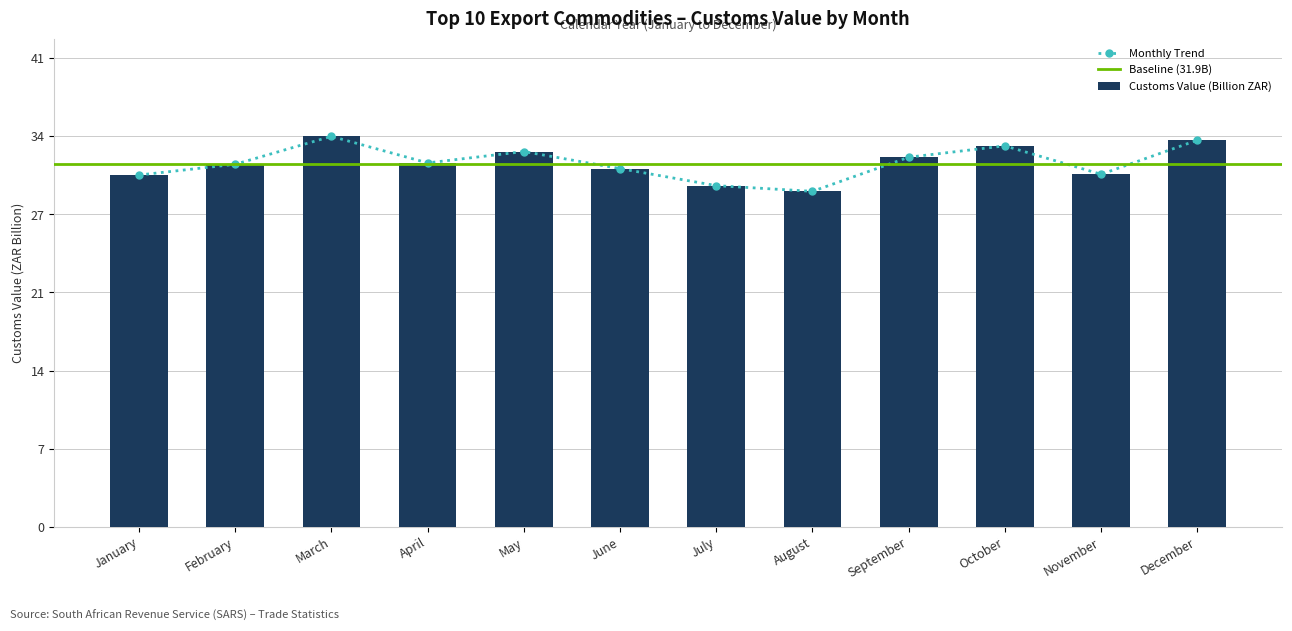

The chart shows a value of 32.0 at April. True or false?

True